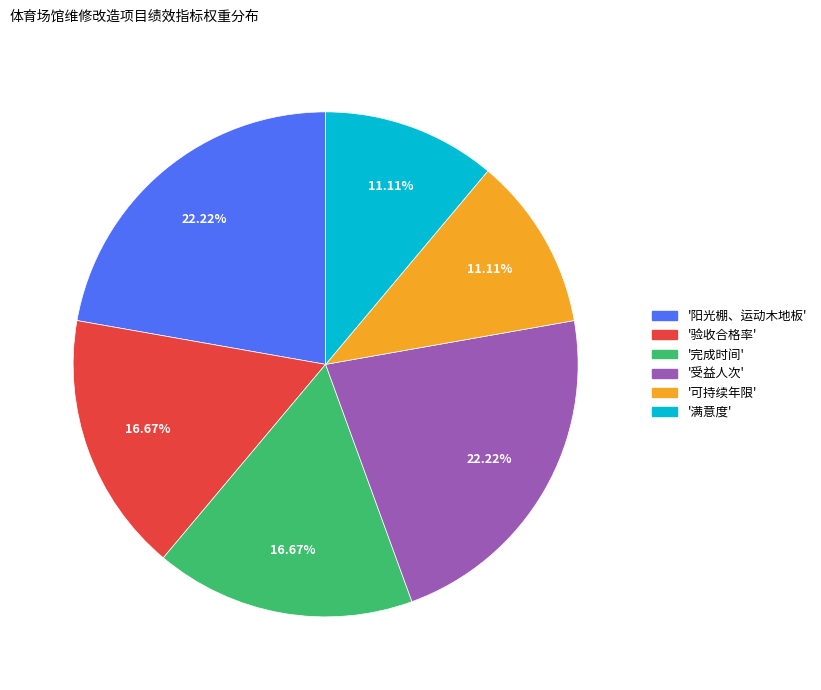

How many slices are in this pie chart?

6